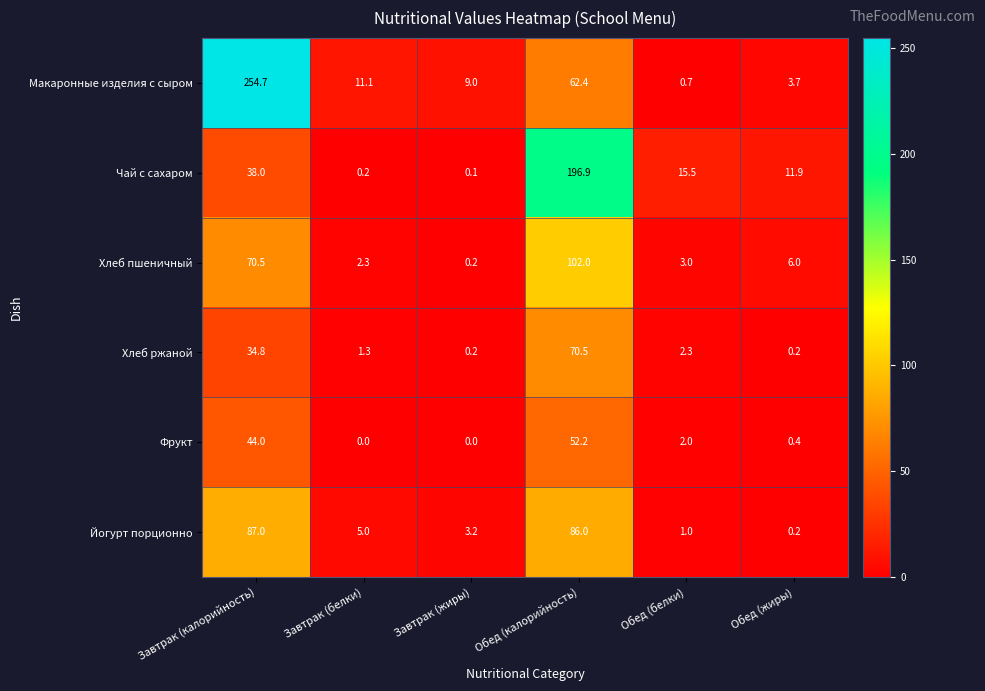

At which category does the chart reach its peak across all series?

Завтрак (калорийность)